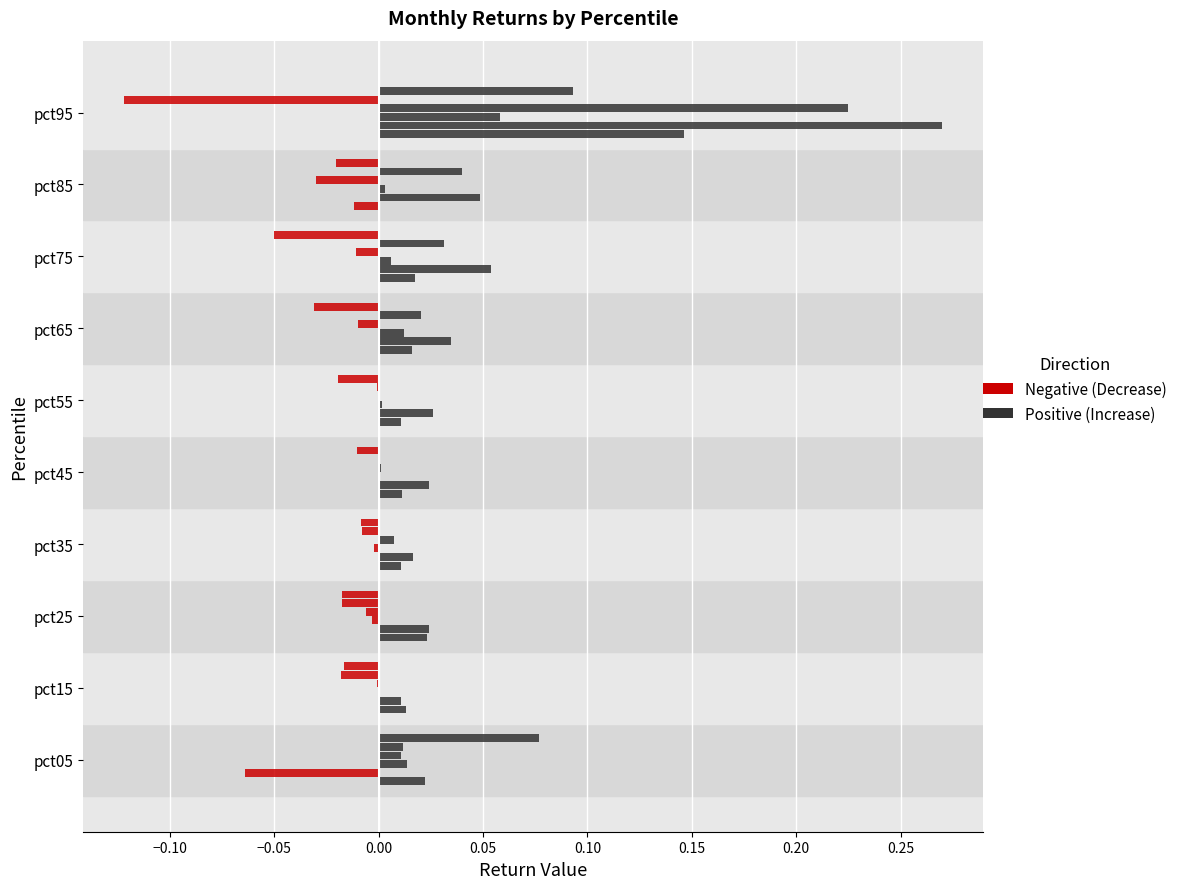

How many distinct data groups are displayed?

6